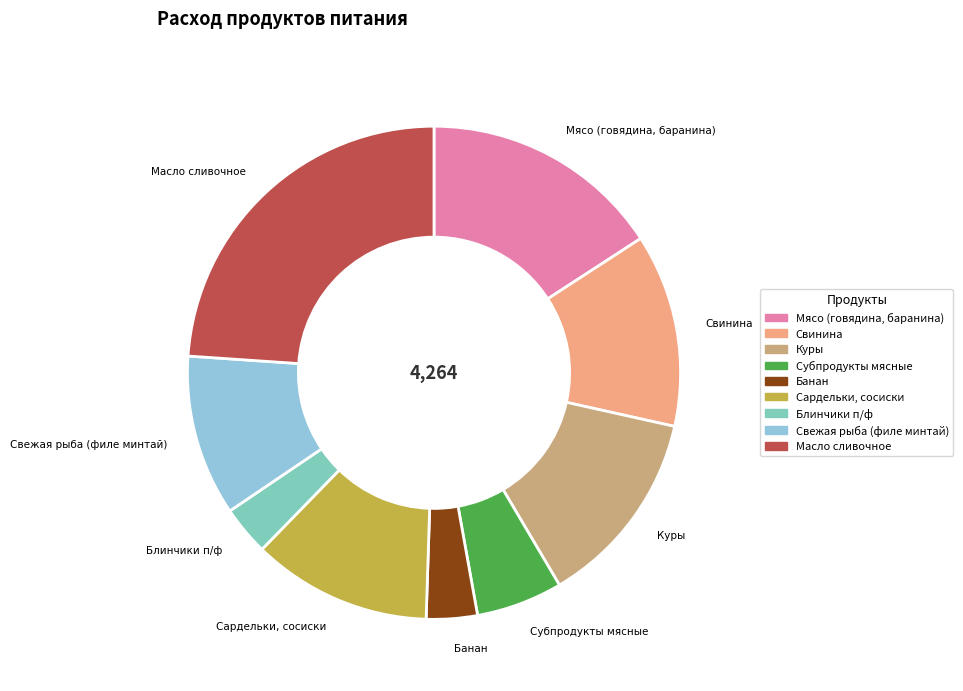

Is the sum of Блинчики п/ф and Свежая рыба (филе минтай) greater than half?

No